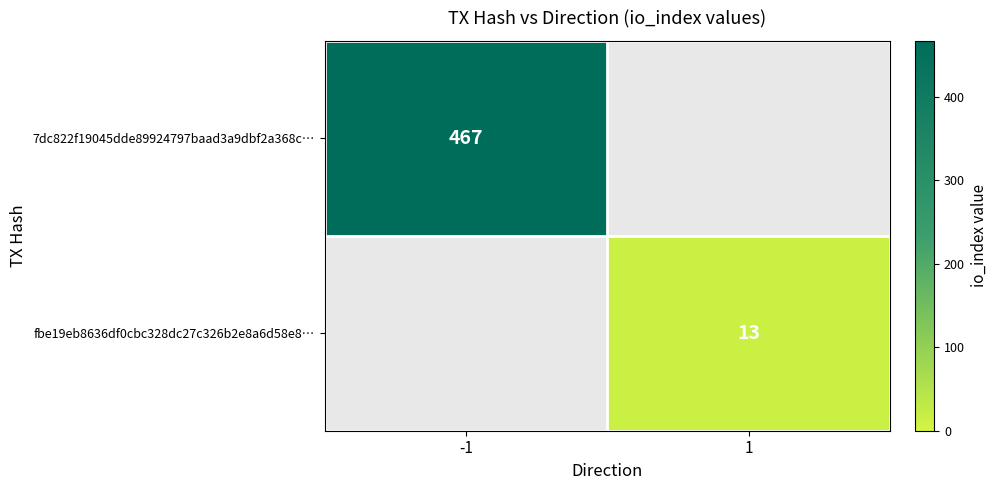

Which category has the highest value across all series?

-1